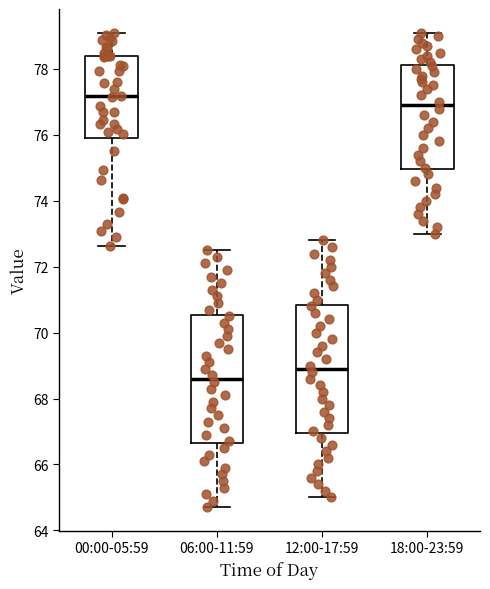

Reading left to right, transcribe this box plot: for each box, give where its median line is, the range the box spans, and where its two whiskers end, as read against the y-axis. The values are not printed on the chart, so give them approximately, as read against the axis.

00:00-05:59: median 77.2, box 75.8 to 78.4, whiskers 72.6 to 79.2
06:00-11:59: median 68.6, box 66.6 to 70.6, whiskers 64.8 to 72.6
12:00-17:59: median 69.0, box 67.0 to 70.8, whiskers 65.0 to 72.8
18:00-23:59: median 77.0, box 75.0 to 78.2, whiskers 73.0 to 79.2